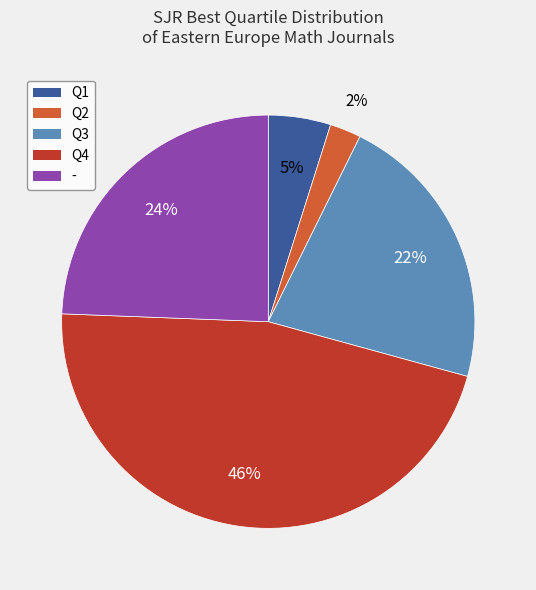

To the nearest percent, what percentage of the pie is -?

24%